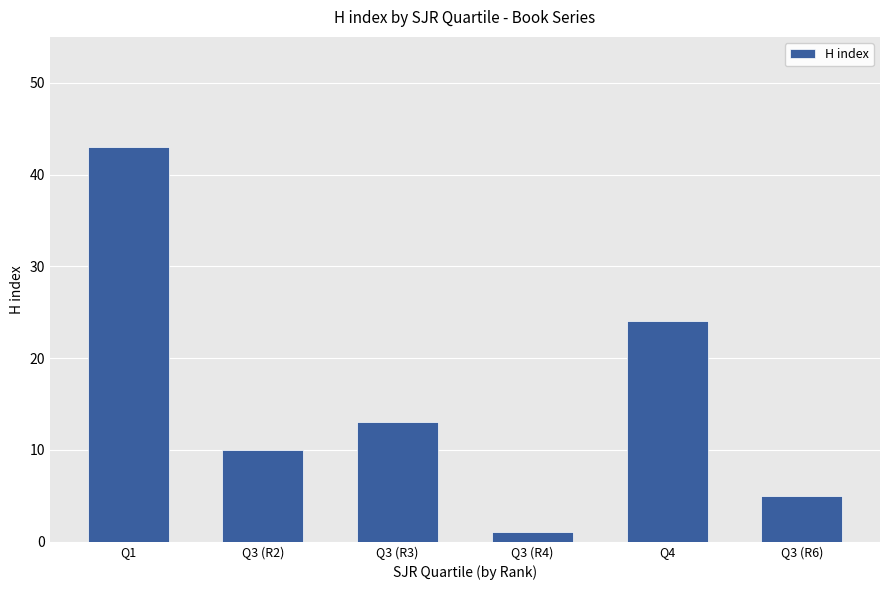

Which has a higher value, Q4 or Q3 (R2)?

Q4